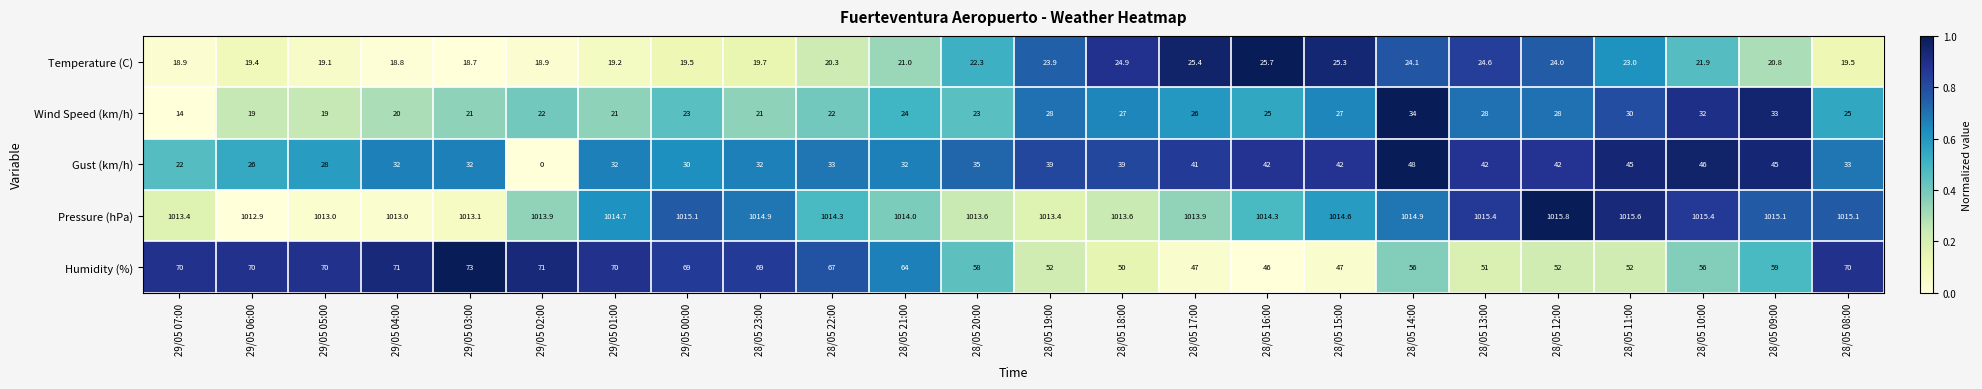

Which series has the widest spread of values?

Gust (km/h)